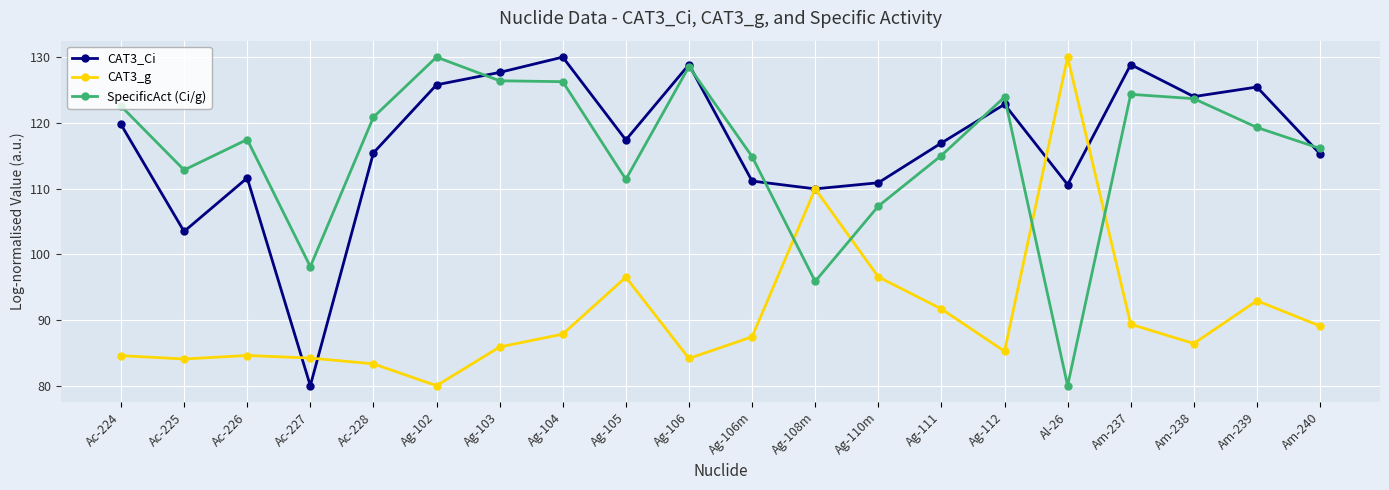

At which label does CAT3_g reach its peak?

Al-26